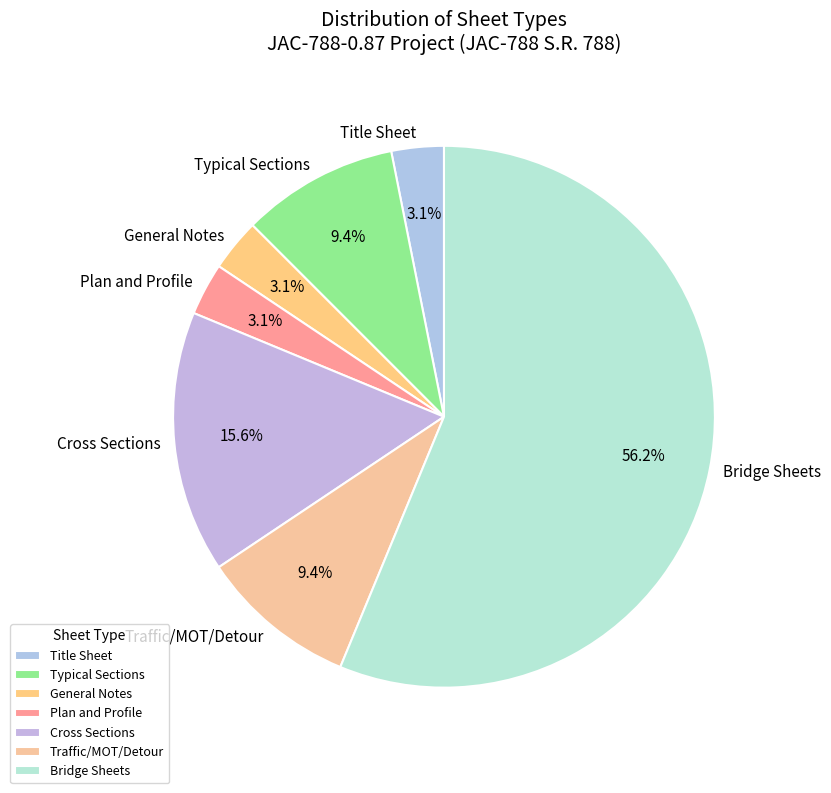

What is the ratio of the value at General Notes to the value at Bridge Sheets?

0.1